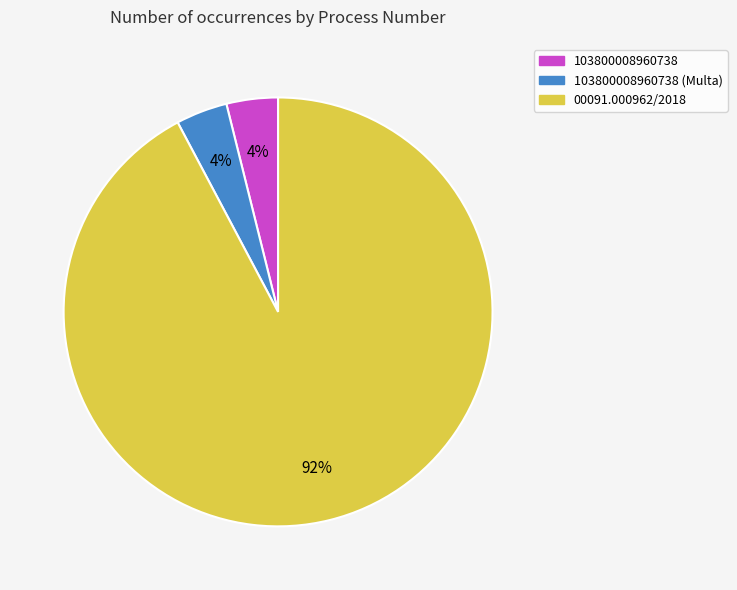

To the nearest percent, what is the average slice percentage?

33%